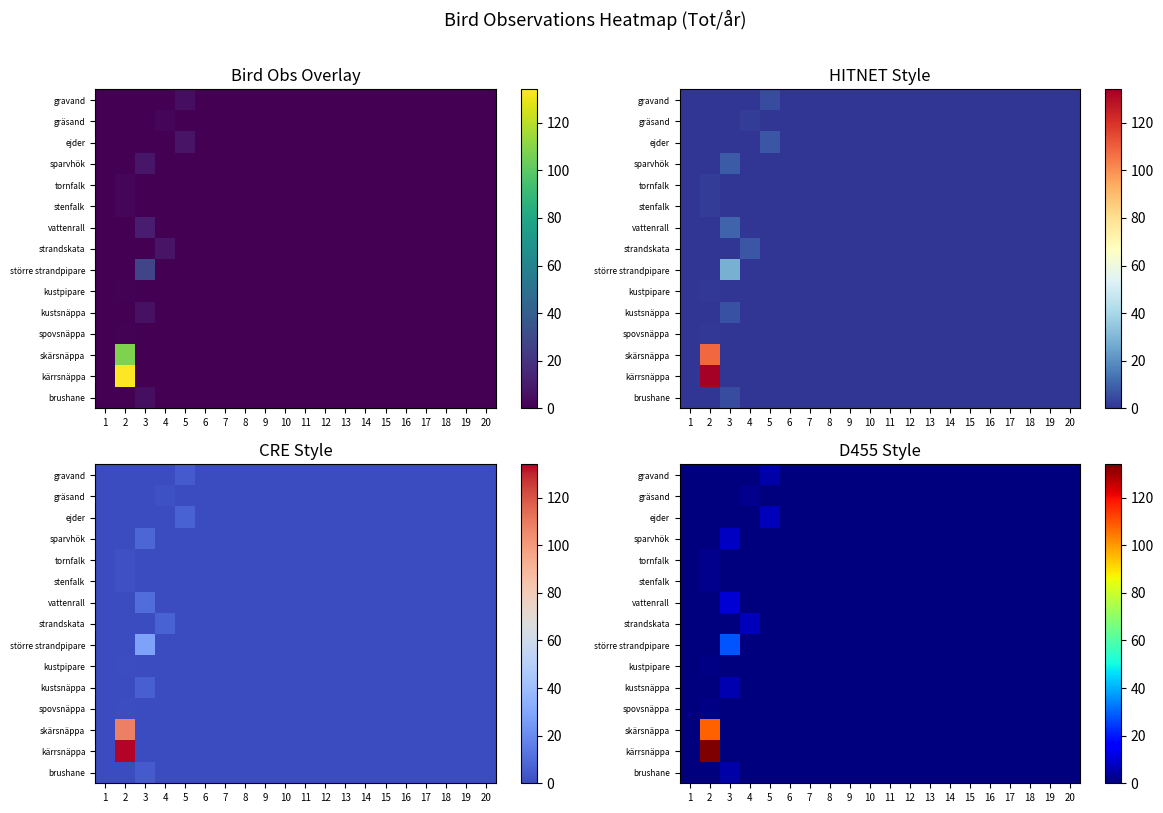

How many data points does each series have?

20